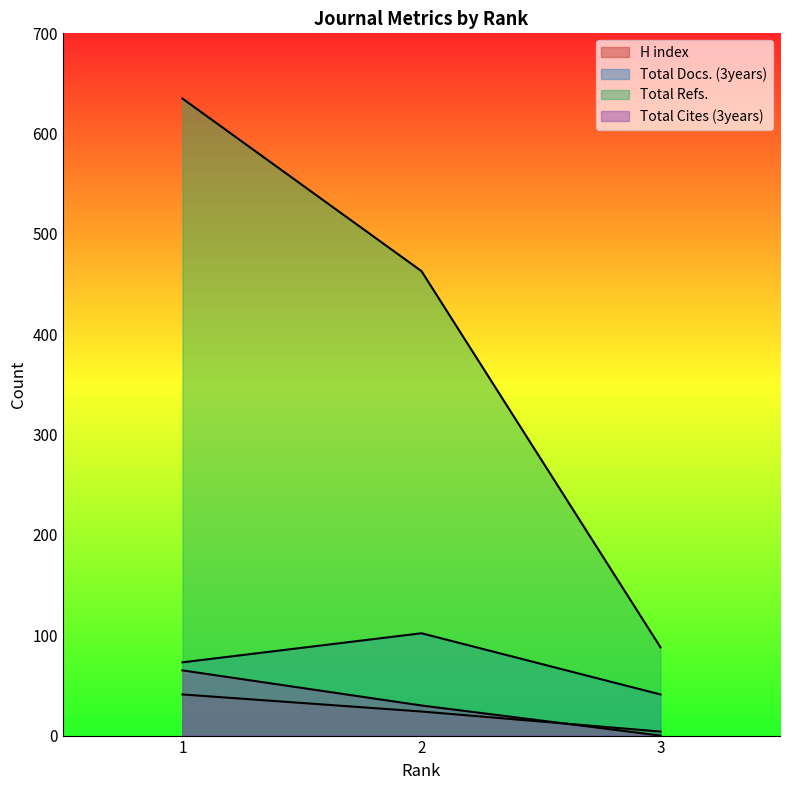

How many data points in Total Refs. are less than 463?

1